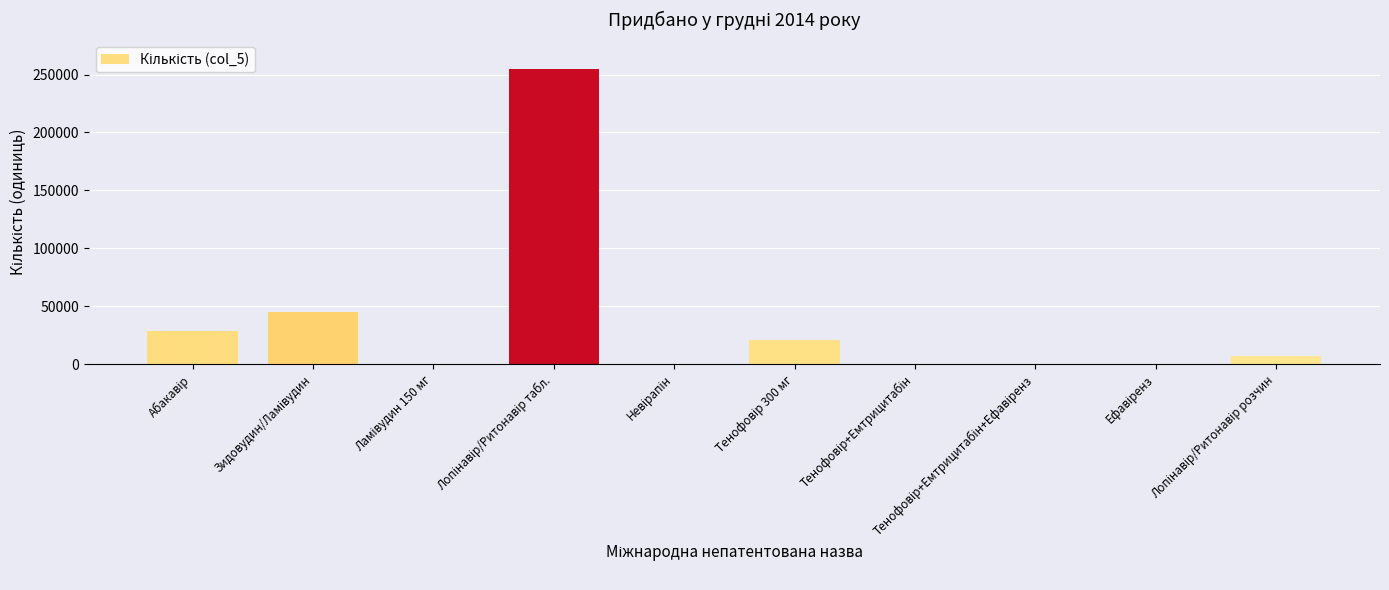

What is the greatest value displayed?

254400